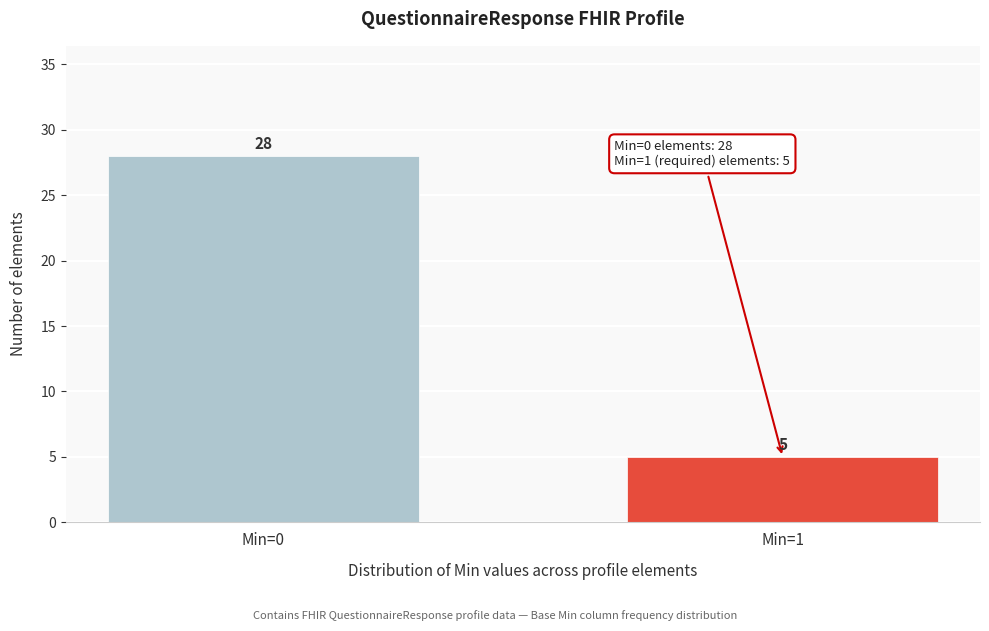

Reading left to right, what are all the values shown in this chart?

28	5